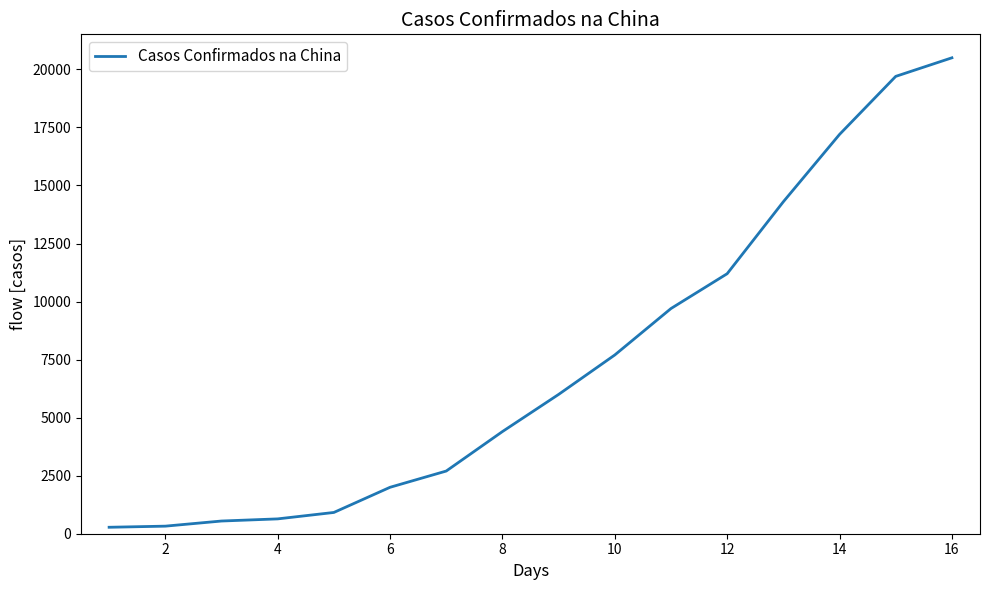

What is the maximum value shown in the chart?

20500